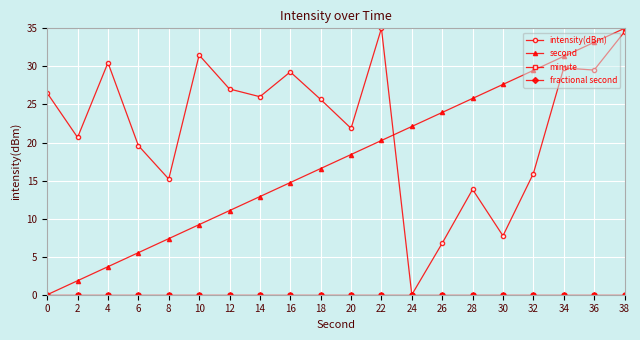

Reading right to left, transcribe all the data shown in this chart.

intensity(dBm): 38=34.5	36=29.5	34=29.8	32=15.9	30=7.7	28=13.8	26=6.8	24=0.0	22=35.0	20=21.9	18=25.7	16=29.3	14=26.0	12=27.0	10=31.5	8=15.2	6=19.6	4=30.5	2=20.7	0=26.5
second: 38=35.0	36=33.2	34=31.3	32=29.5	30=27.6	28=25.8	26=23.9	24=22.1	22=20.3	20=18.4	18=16.6	16=14.7	14=12.9	12=11.1	10=9.2	8=7.4	6=5.5	4=3.7	2=1.8	0=0.0
minute: 38=0.0	36=0.0	34=0.0	32=0.0	30=0.0	28=0.0	26=0.0	24=0.0	22=0.0	20=0.0	18=0.0	16=0.0	14=0.0	12=0.0	10=0.0	8=0.0	6=0.0	4=0.0	2=0.0	0=0.0
fractional second: 38=0.0	36=0.0	34=0.0	32=0.0	30=0.0	28=0.0	26=0.0	24=0.0	22=0.0	20=0.0	18=0.0	16=0.0	14=0.0	12=0.0	10=0.0	8=0.0	6=0.0	4=0.0	2=0.0	0=0.0